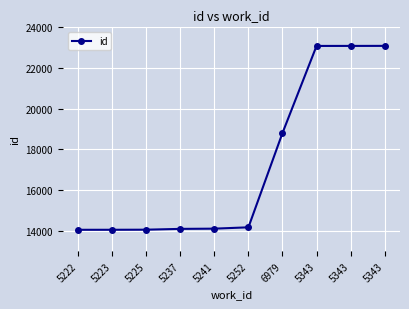

What is the difference between the values at 5241 and 5237?

11